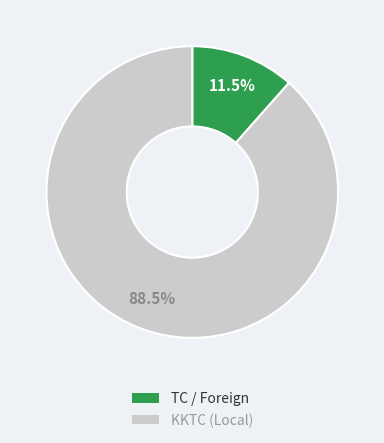

Rank the categories by value from highest to lowest.

KKTC, TC